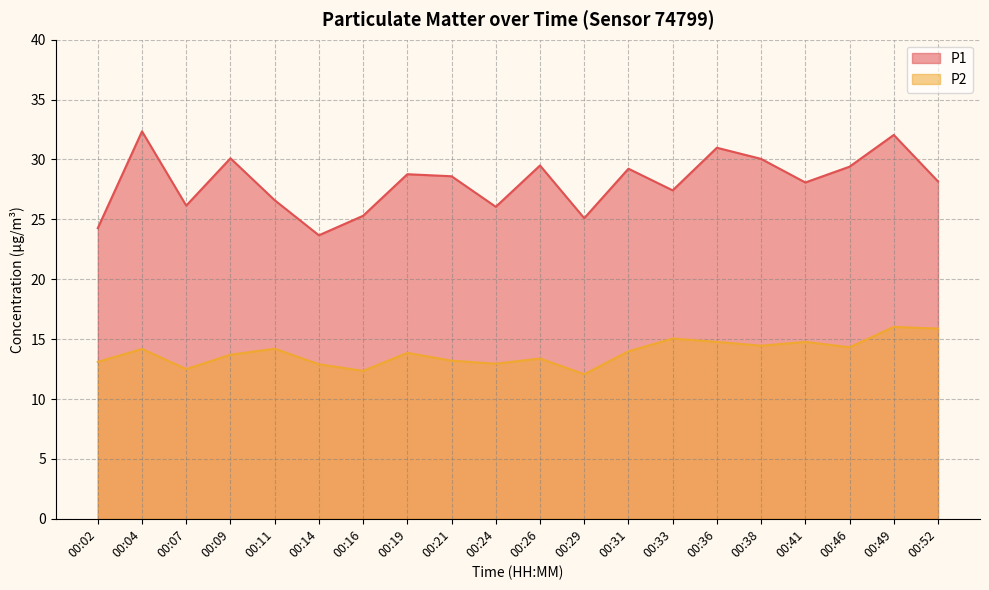

What is the difference between the second highest and second lowest values in the P2 series?

3.5